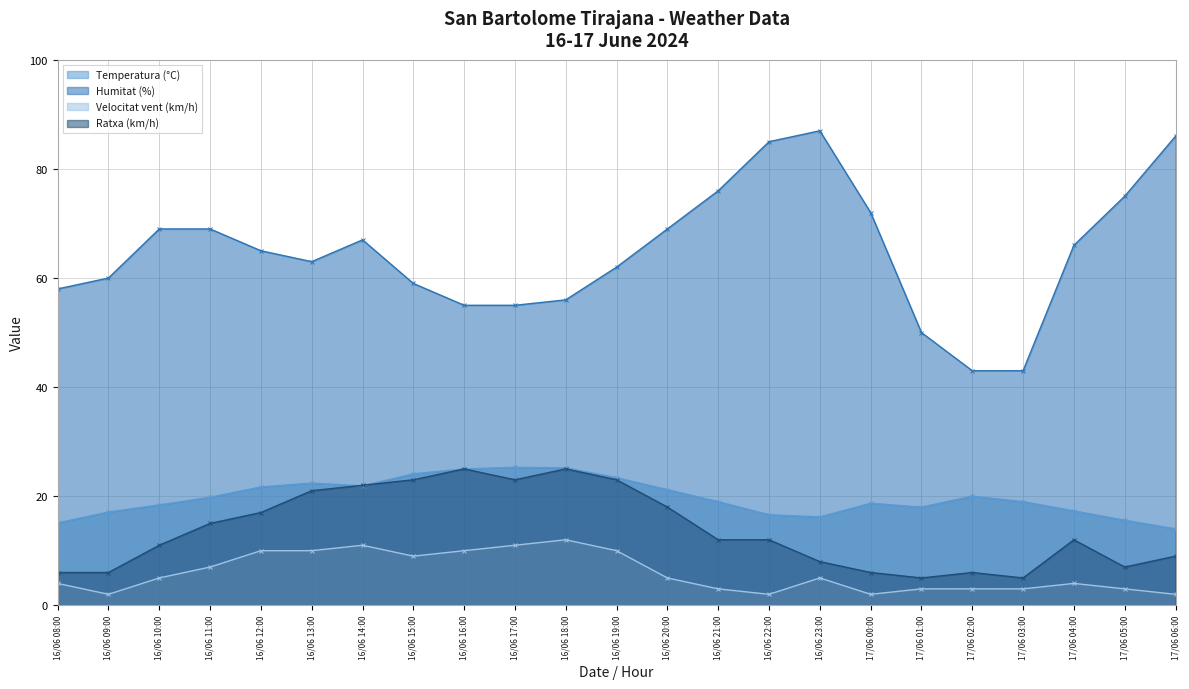

At how many categories does at least one series exceed 5?

23